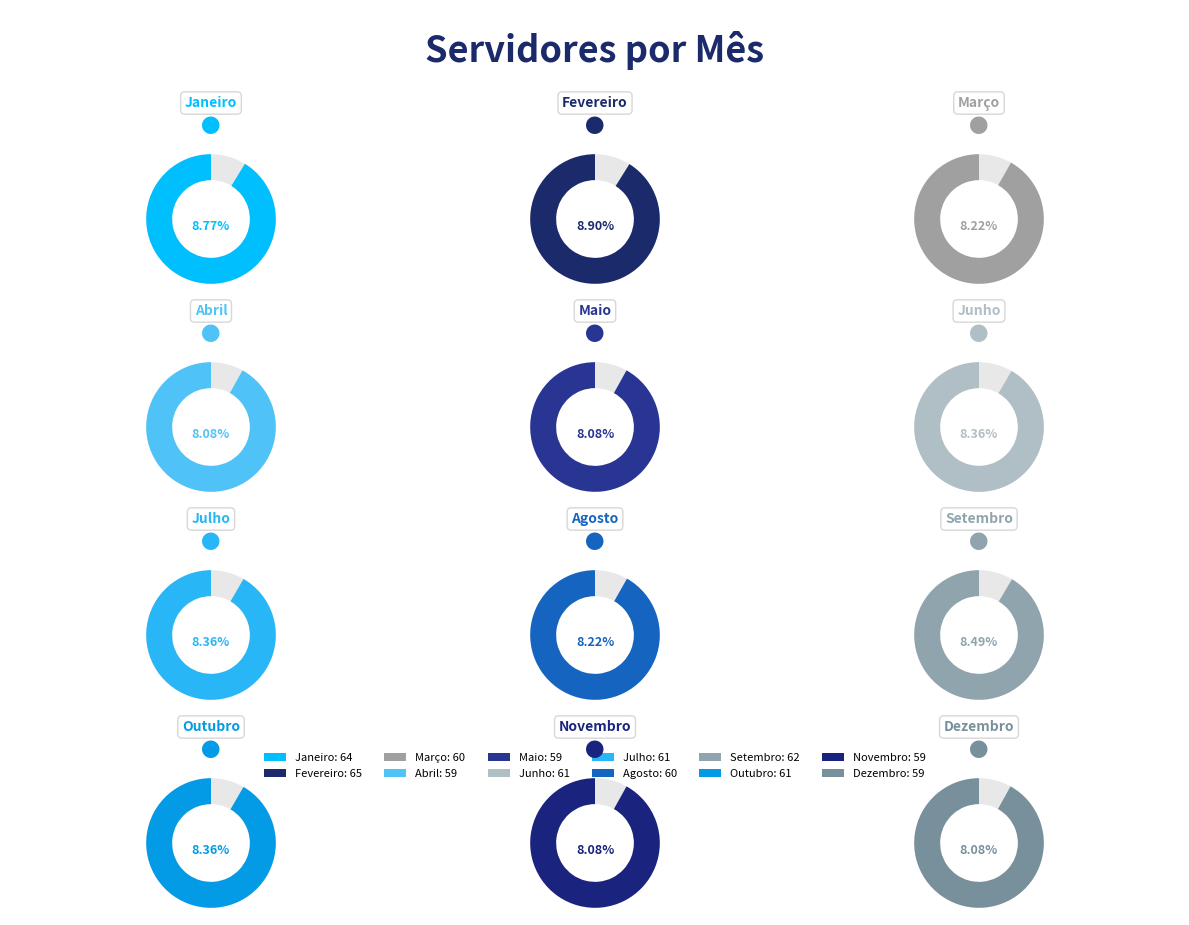

Does Agosto represent more than half of the total?

No